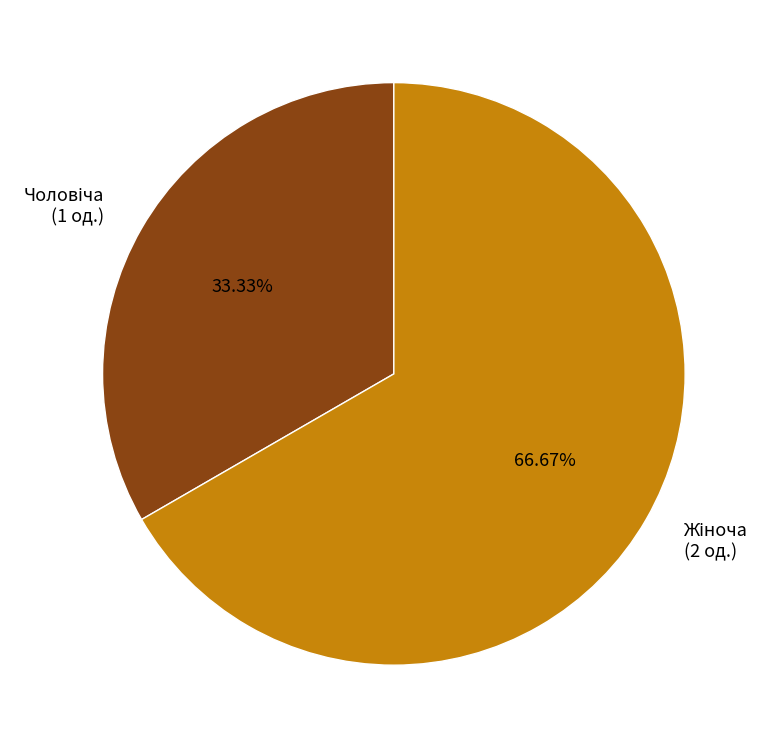

How many slices are in this pie chart?

2